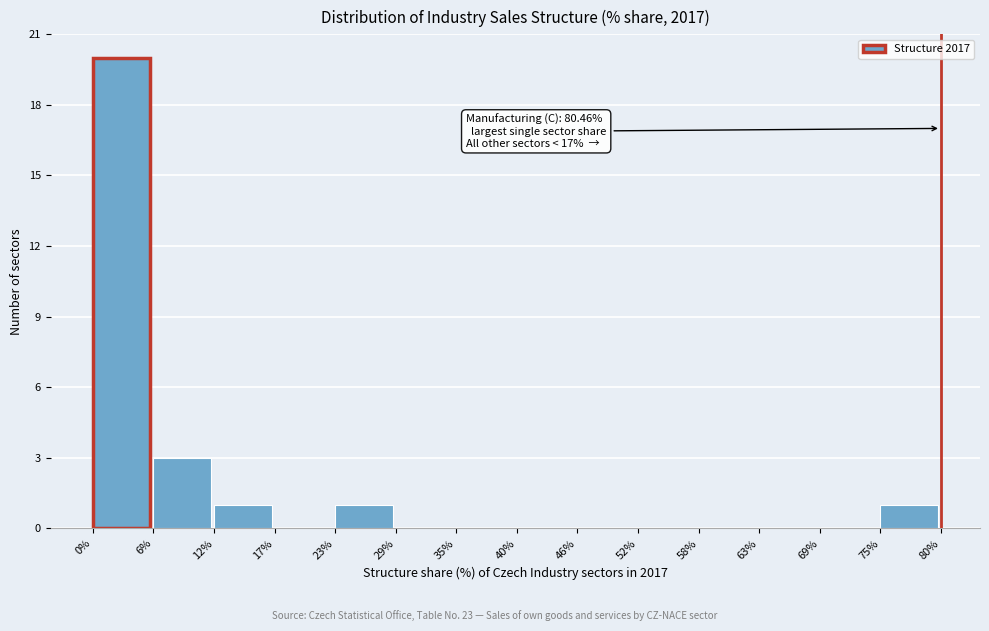

Which range on the x-axis has the tallest bar?

0% to 6%